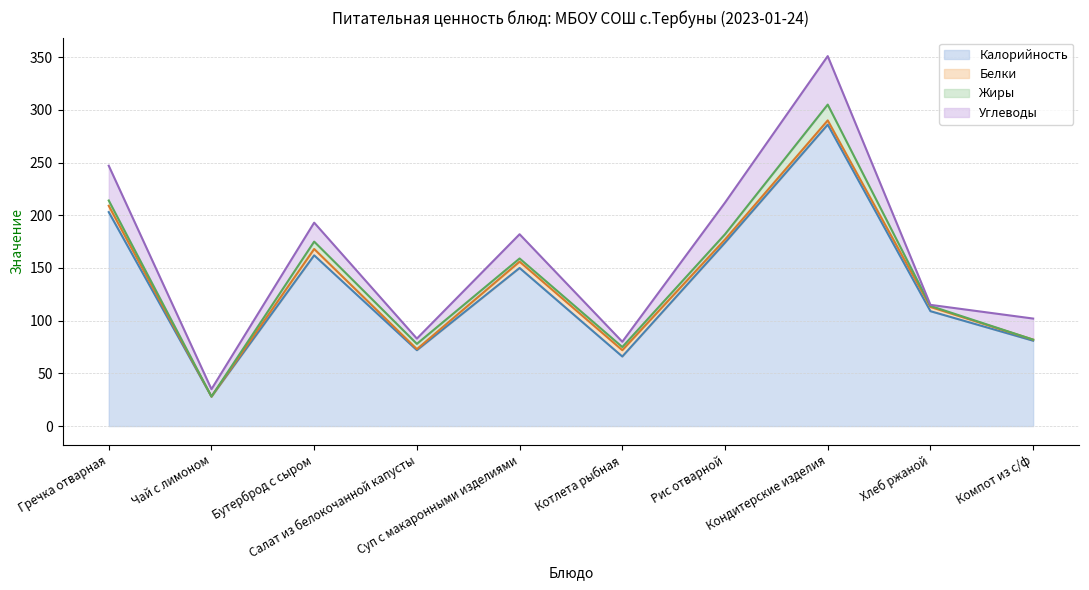

Rank the categories by Калорийность value from lowest to highest.

Чай с лимоном, Котлета рыбная, Салат из белокочанной капусты, Компот из с/ф, Хлеб ржаной, Суп с макаронными изделиями, Бутерброд с сыром, Рис отварной, Гречка отварная, Кондитерские изделия